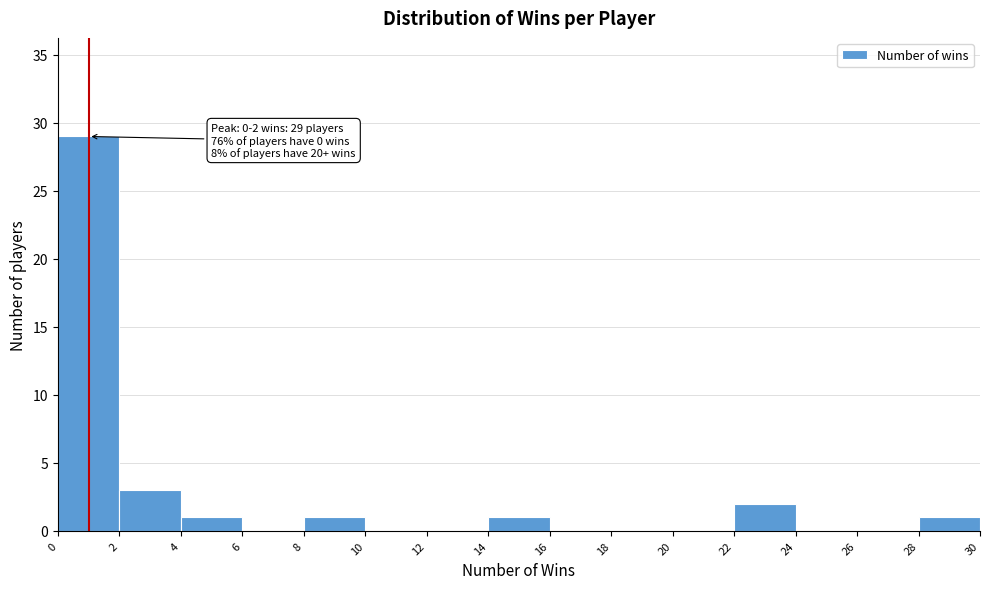

Over which range of the x-axis is the bar tallest?

0 to 2